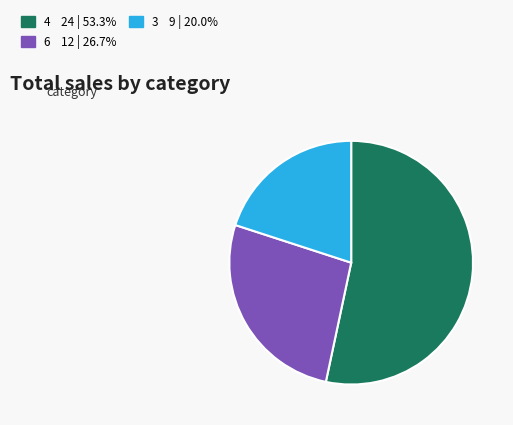

Is there any slice that represents more than half of the pie?

Yes